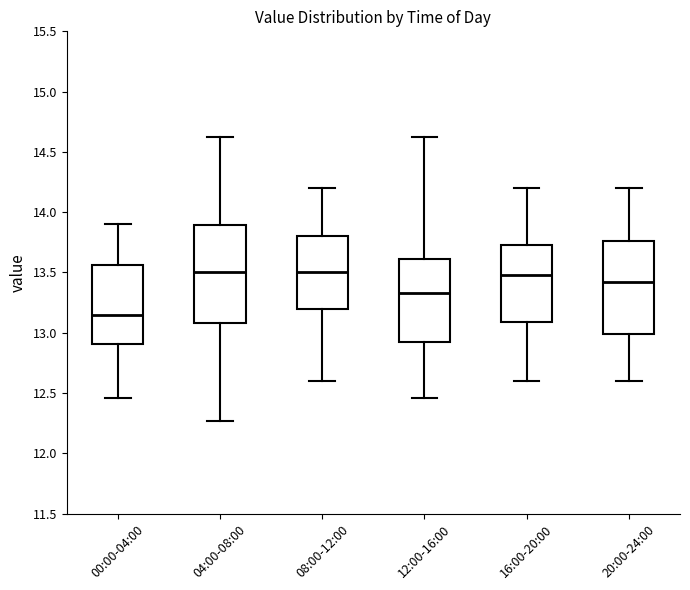

Which box's median line is the lowest?

00:00-04:00